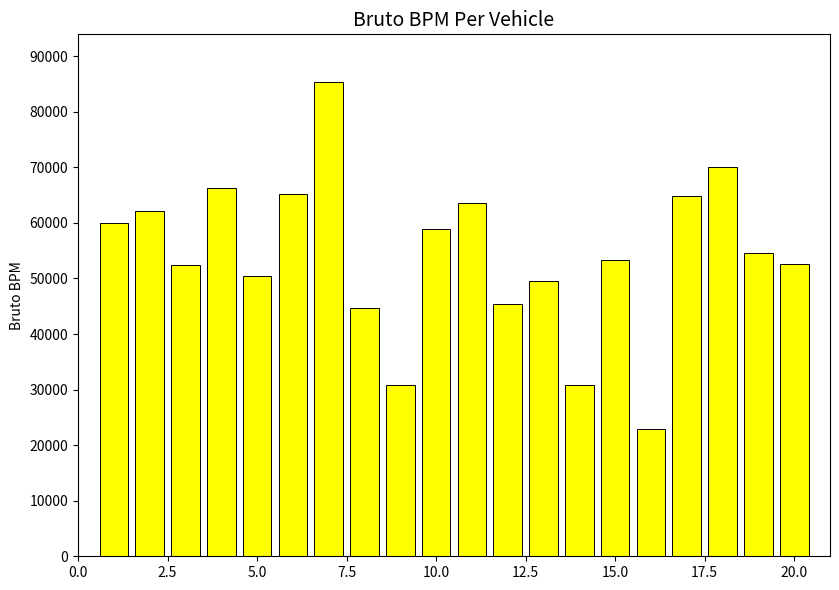

What is the value of the 15th bar from the left?

53245